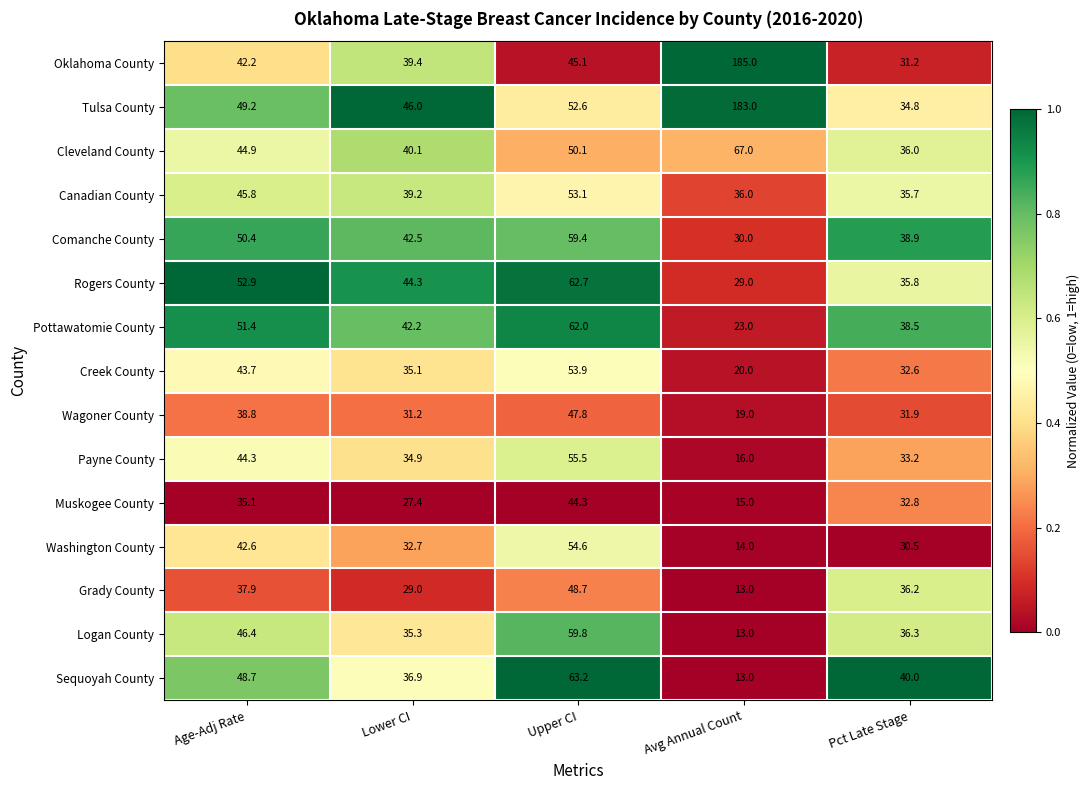

What is the total value across all series at Lower CI?

556.2